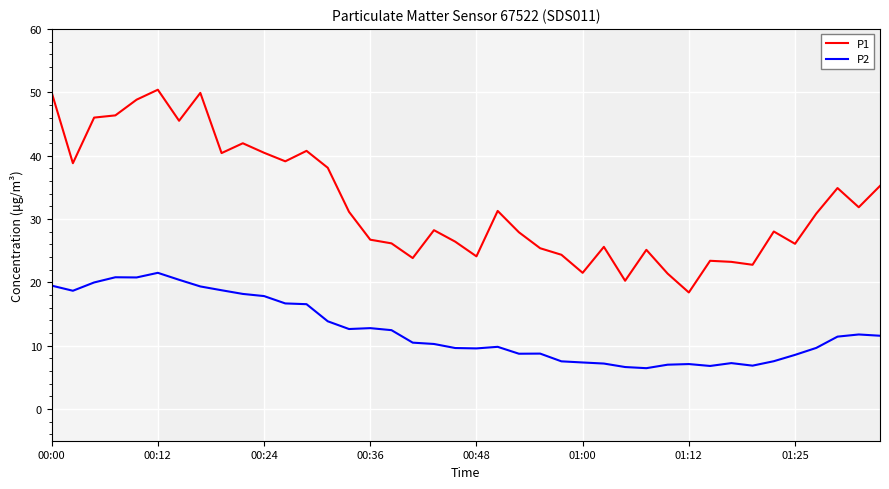

Which series has the largest range (max minus min)?

P1